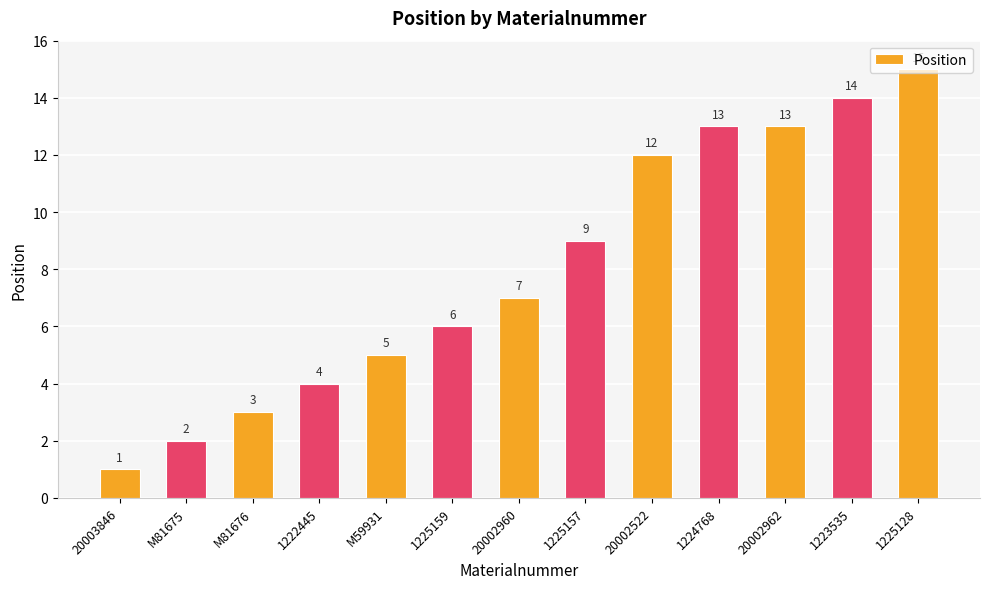

The value at 1225159 is 6. True or false?

True